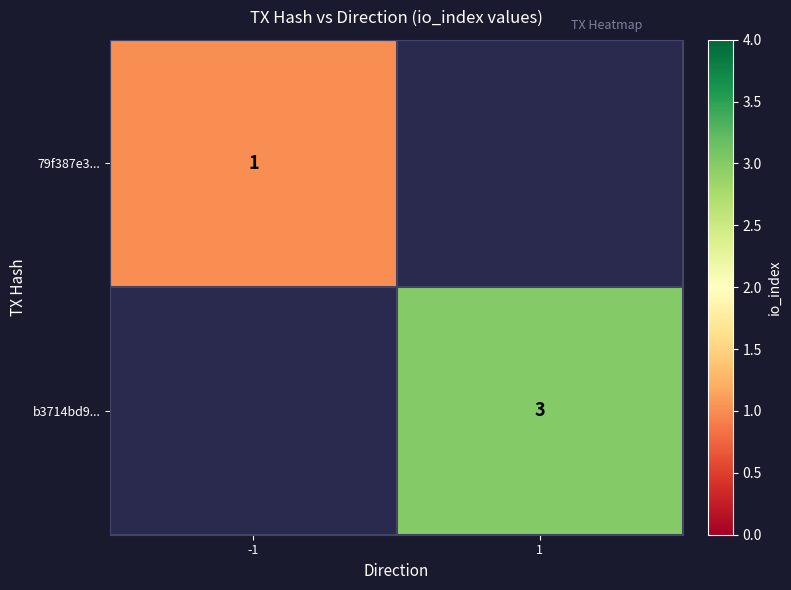

The value of b3714bd9... at 1 is 2. True or false?

False